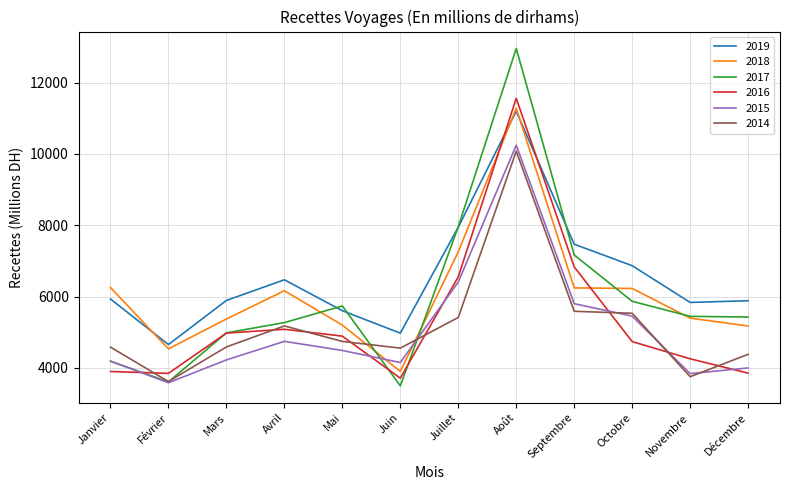

Is it true that 2015 equals 7132.1 at Mars?

False